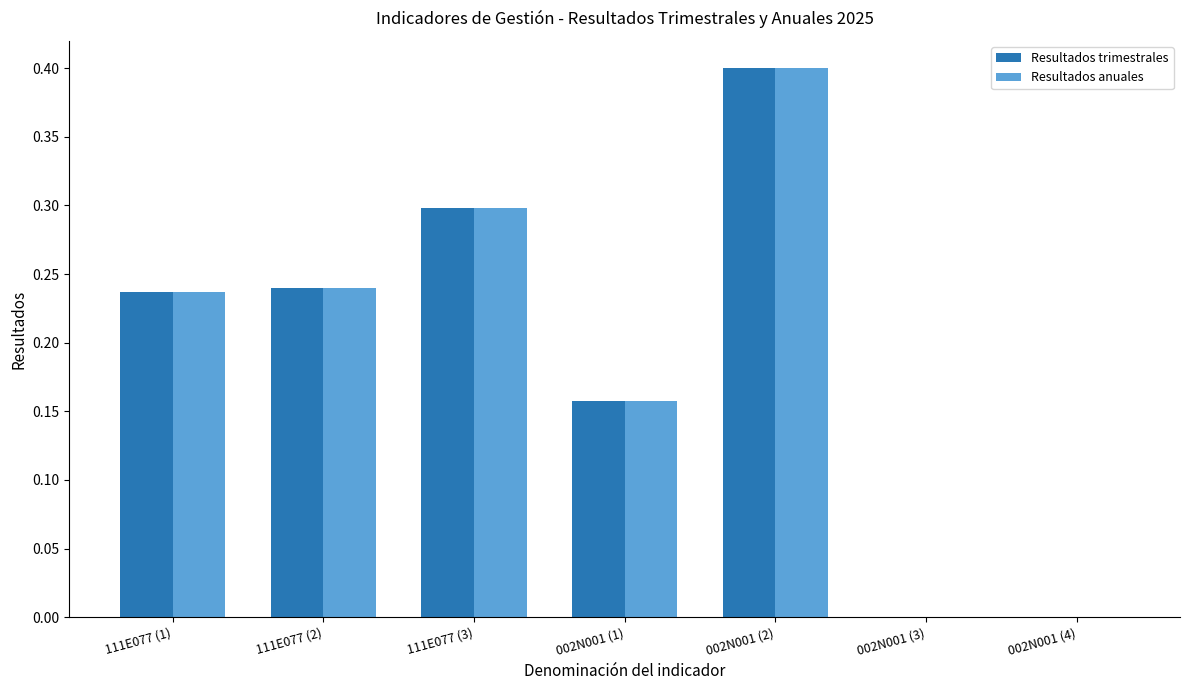

At which category does the chart reach its peak across all series?

002N001 (2)